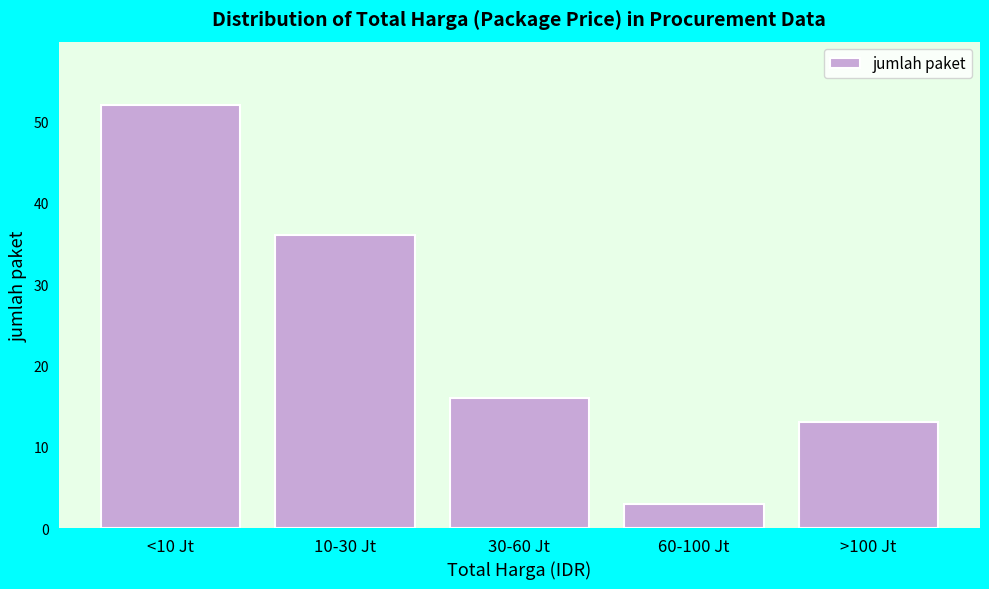

Reading left to right, transcribe all the data shown in this chart.

52	36	16	3	13